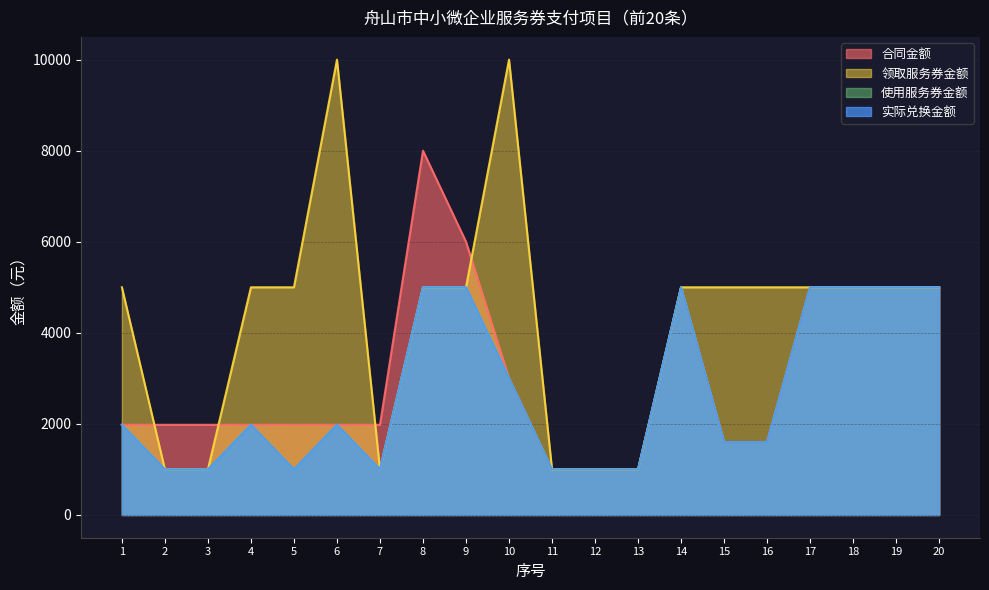

What is the total value across all series at 4?

10940